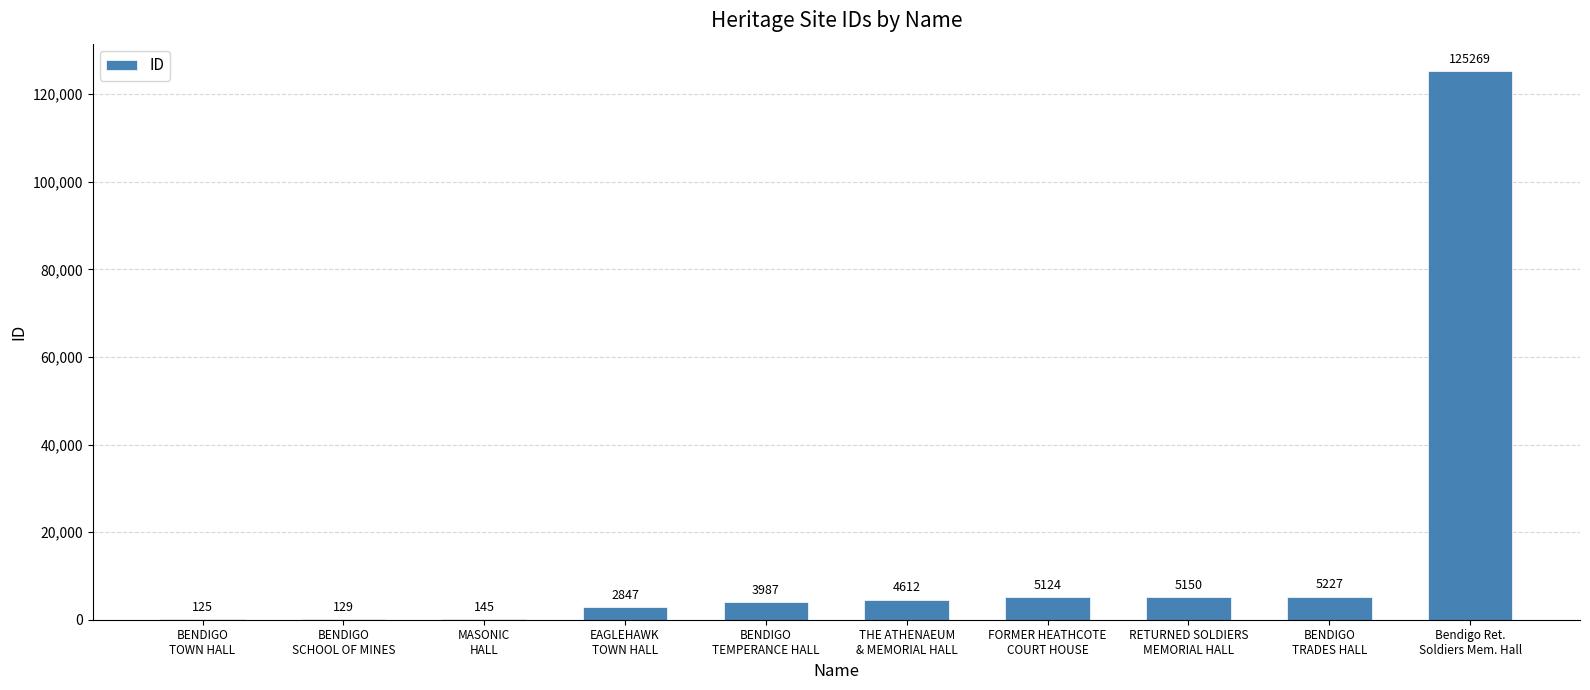

Is it true that the value at EAGLEHAWK
TOWN HALL is 2847?

True